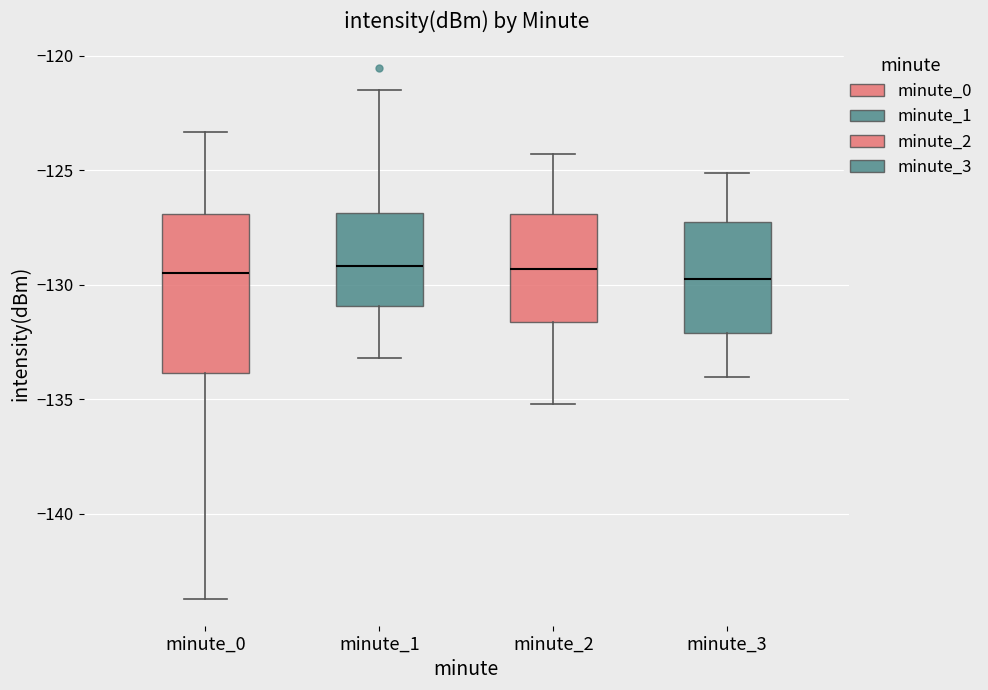

Which box is the tallest, from its lower edge to its upper edge?

minute_0